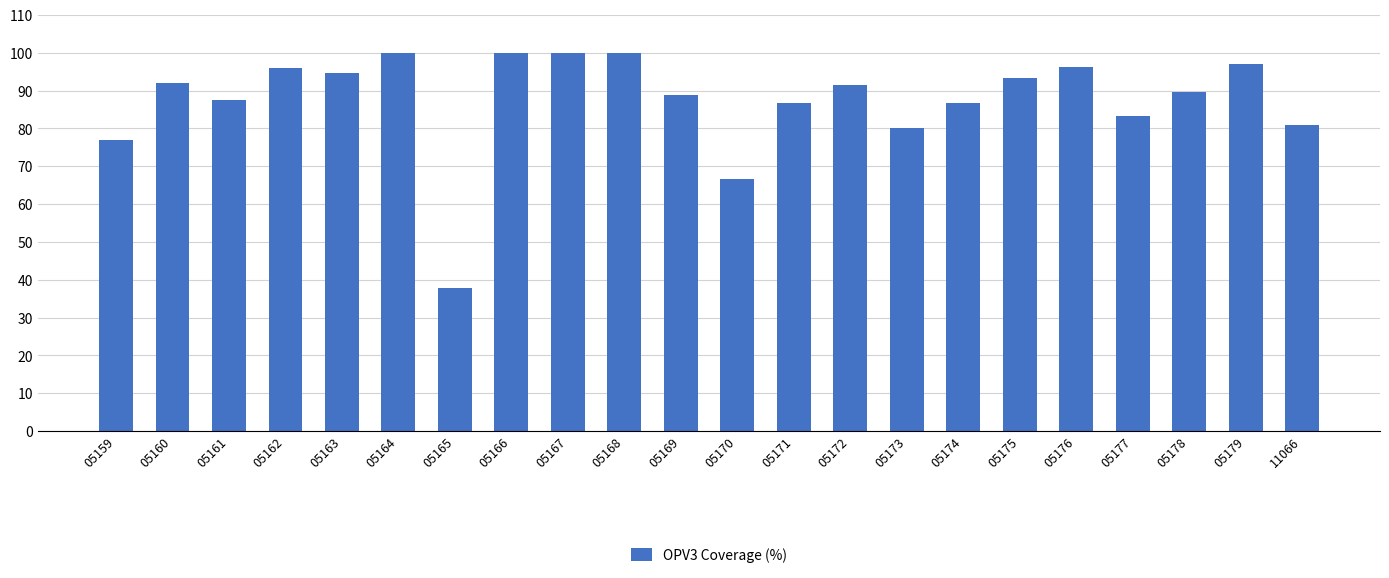

Is it true that the value at 05177 is 46.2?

False